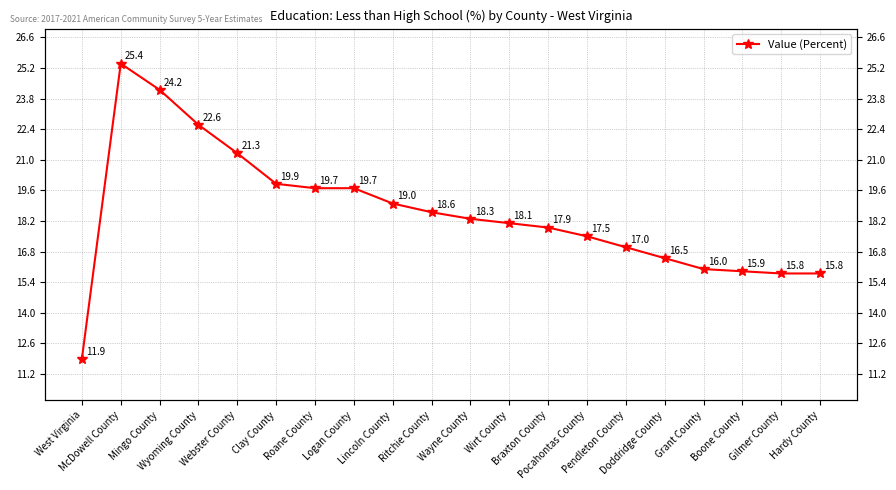

What is the label of the 16th point from the right?

Webster County